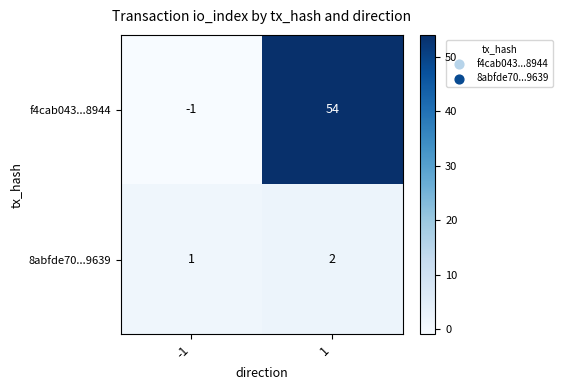

List the series in order of their overall mean, lowest first.

8abfde70...9639, f4cab043...8944